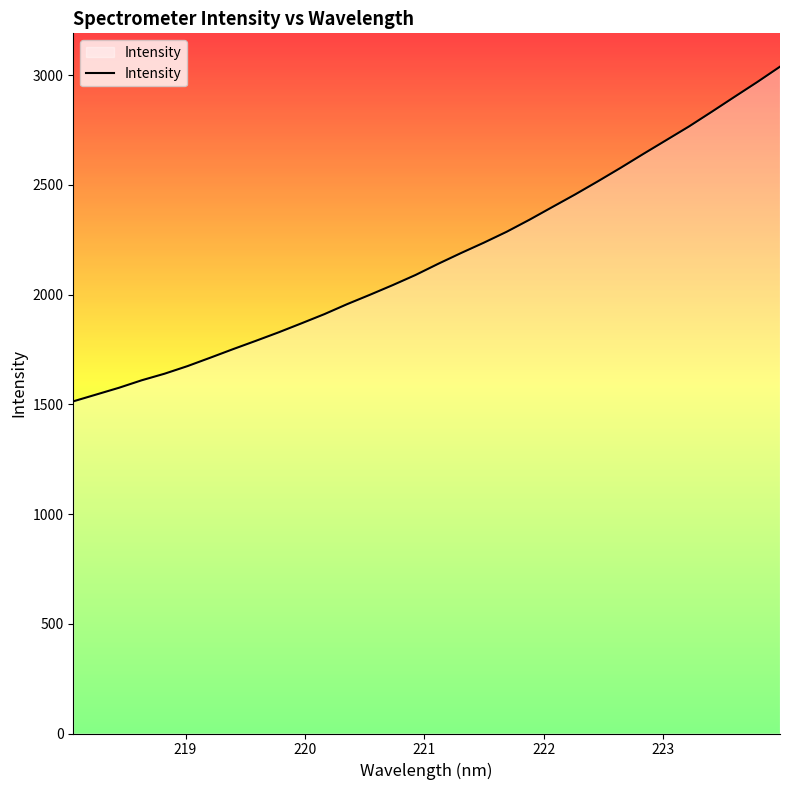

What is the greatest value displayed?

3038.9